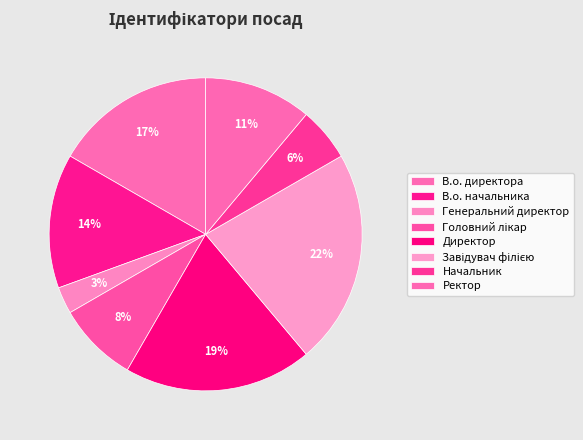

What is the change in value from Завідувач філією to Ректор?

-4